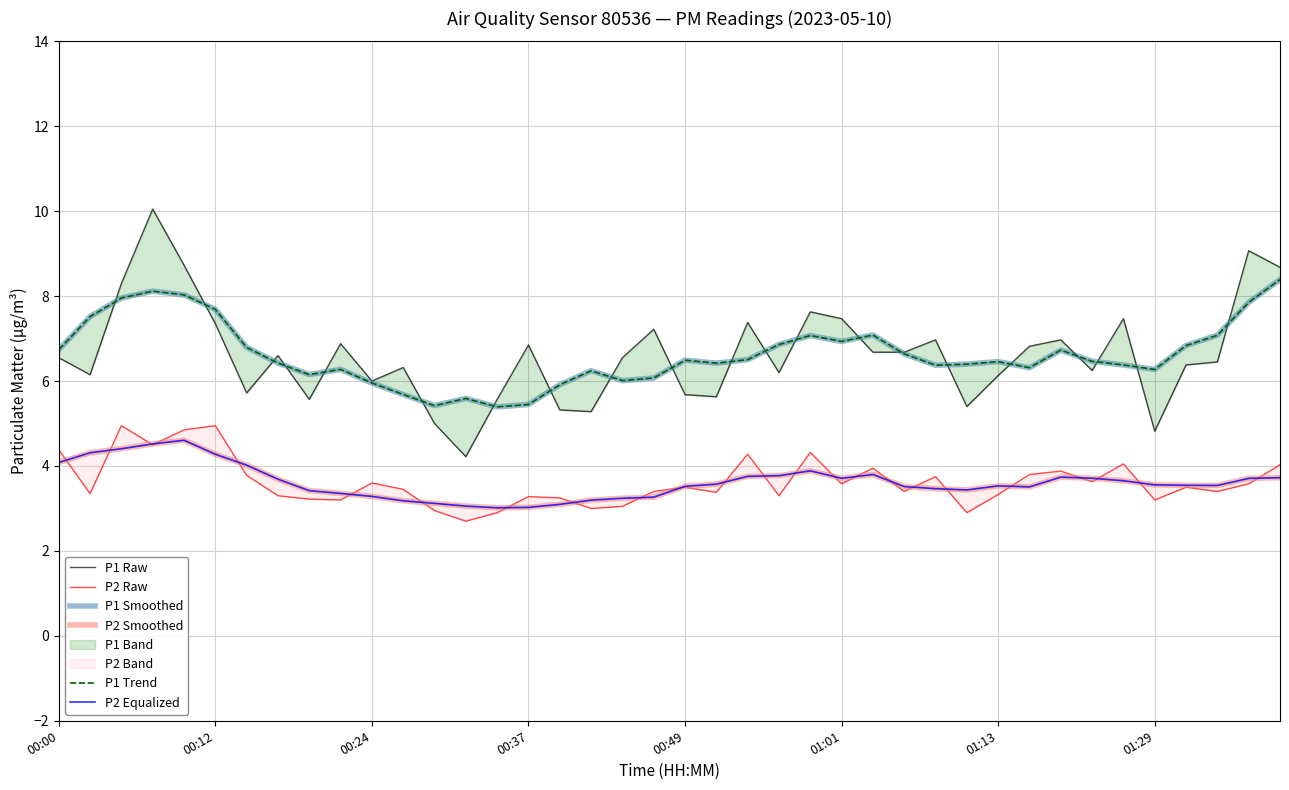

True or false: P1 Smoothed and P2 Raw cross at least once.

False